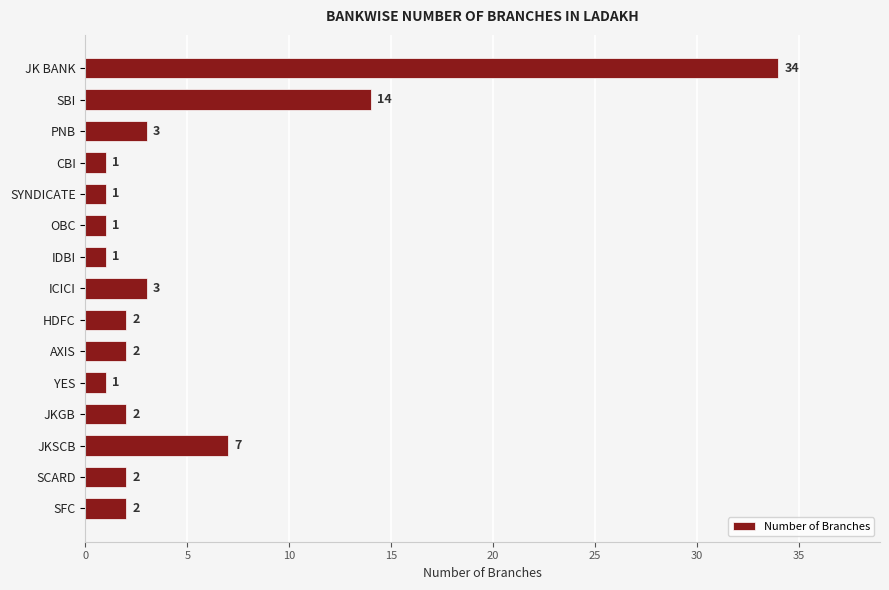

Reading top to bottom, transcribe all the data shown in this chart.

34	14	3	1	1	1	1	3	2	2	1	2	7	2	2